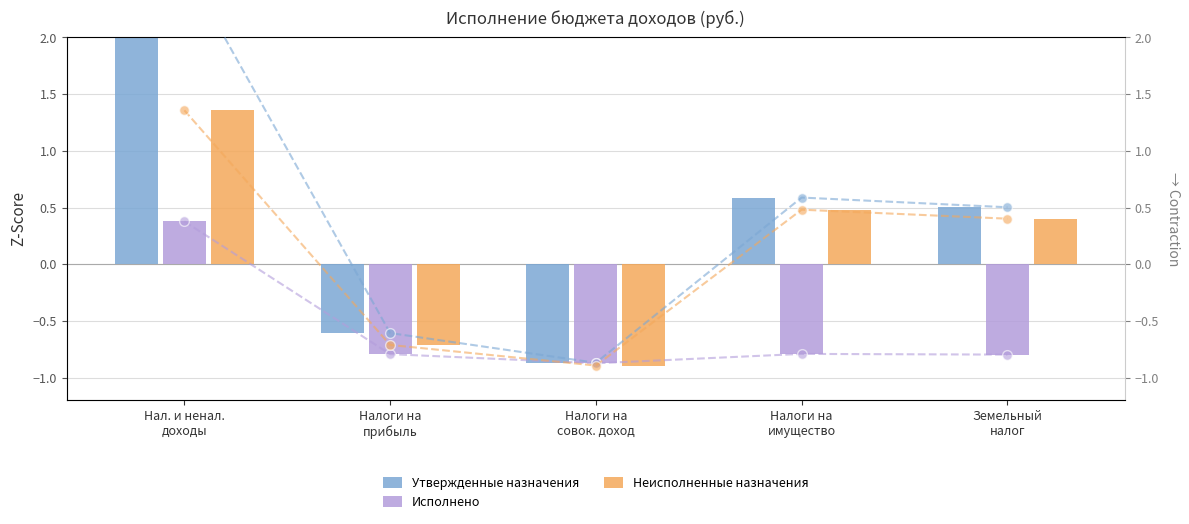

Which series has the largest total across all categories?

Утвержденные назначения